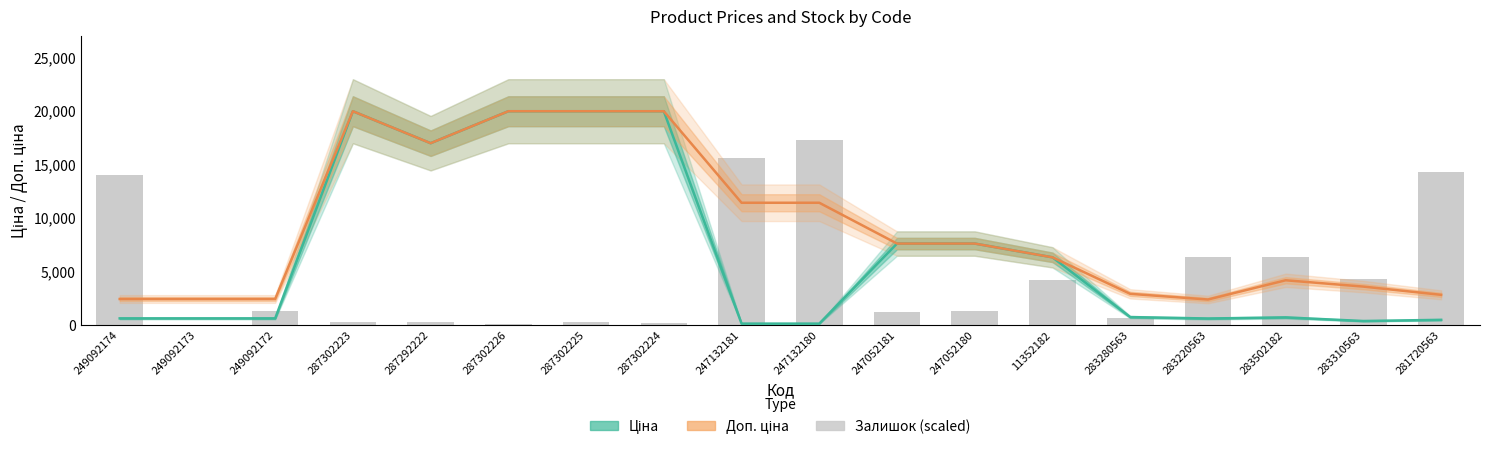

Which category has the highest value across all series?

287302223